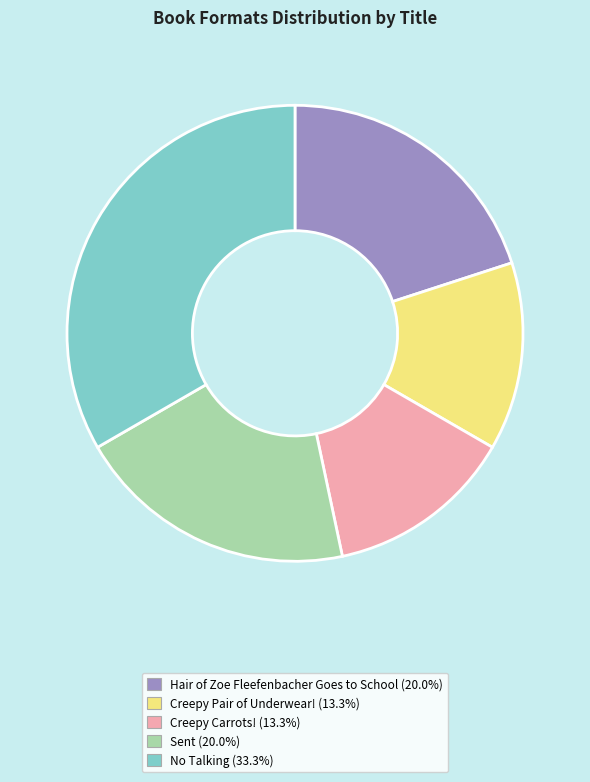

What is the ratio of the value at Creepy Carrots! to the value at No Talking?

0.4